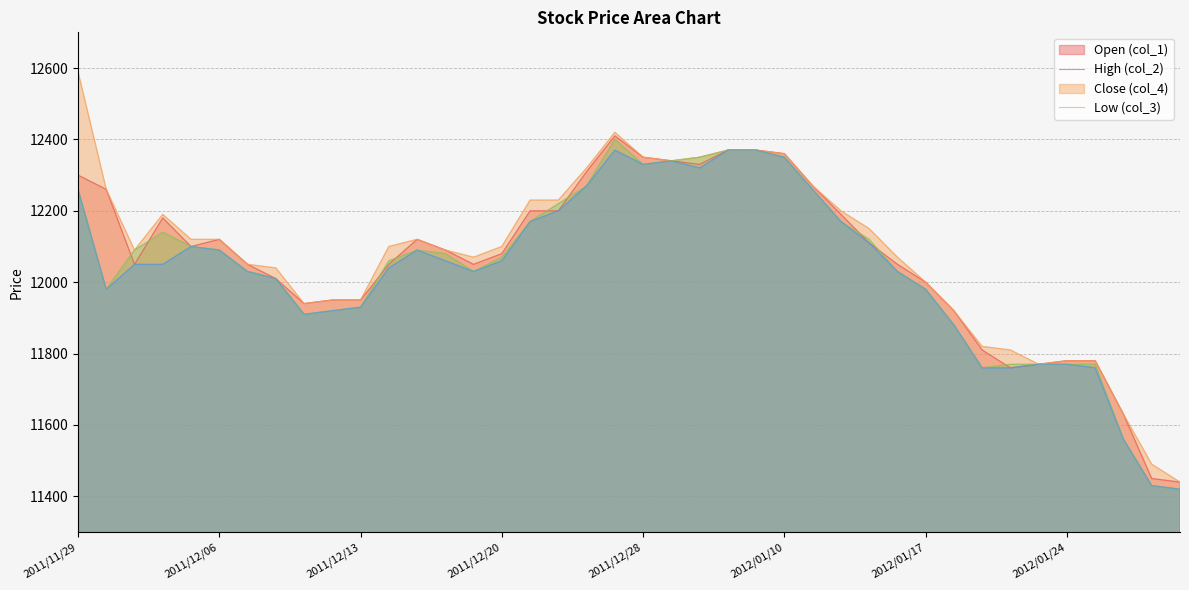

How many series are shown in this chart?

4